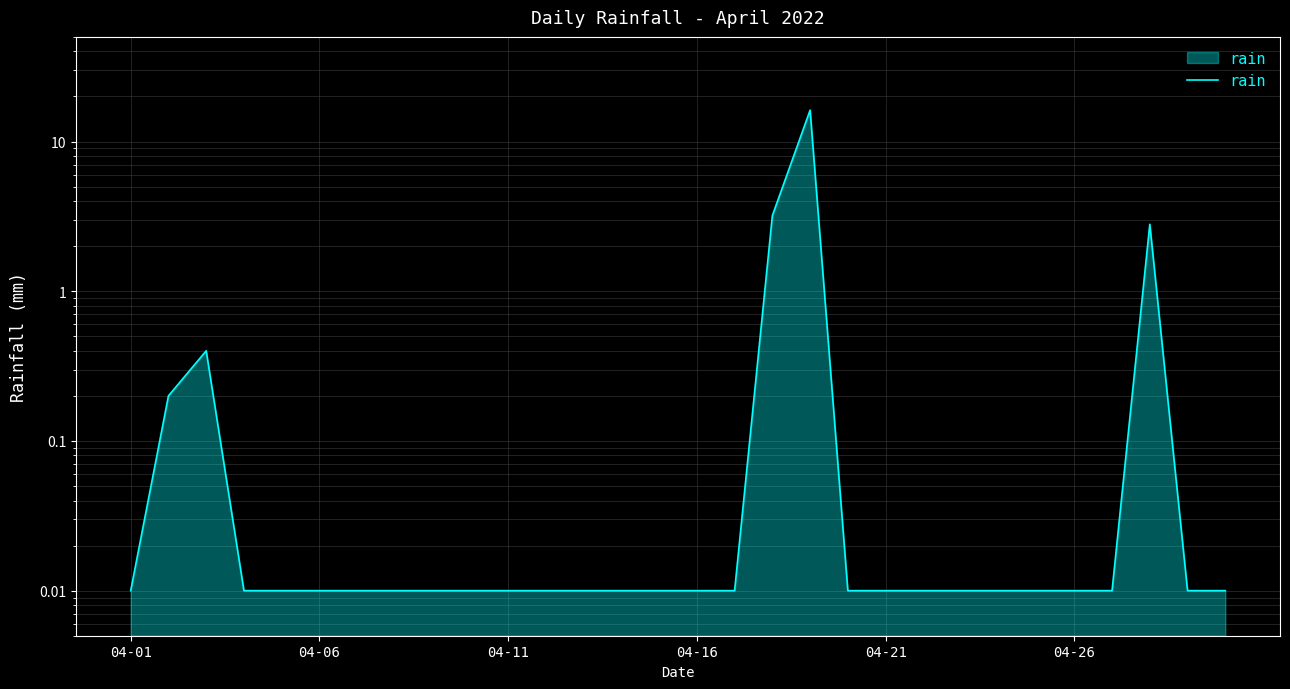

Which category has the highest value across all series?

18